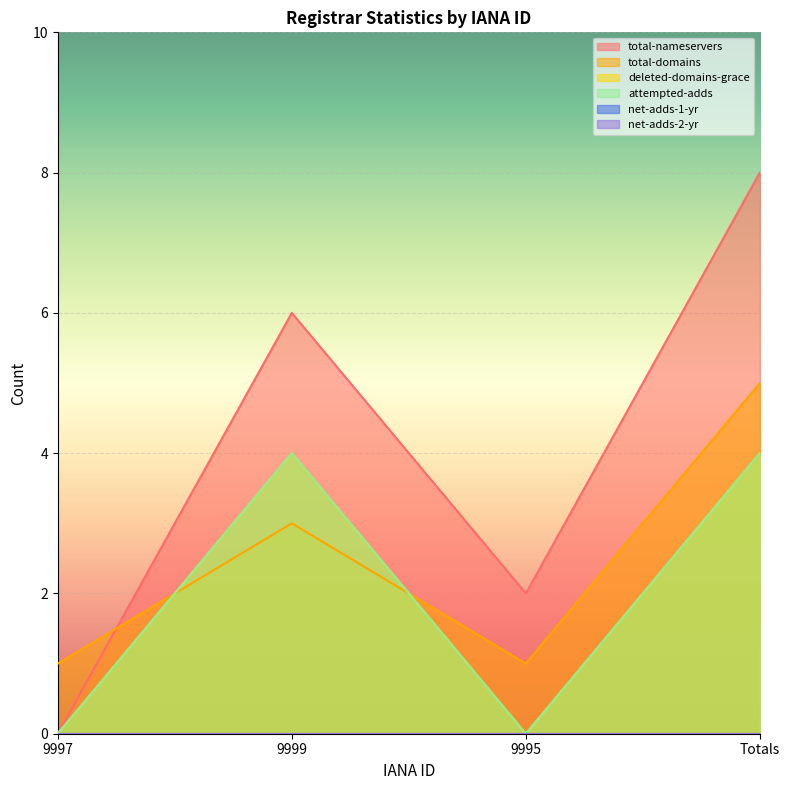

How many values in total-nameservers are above zero?

3